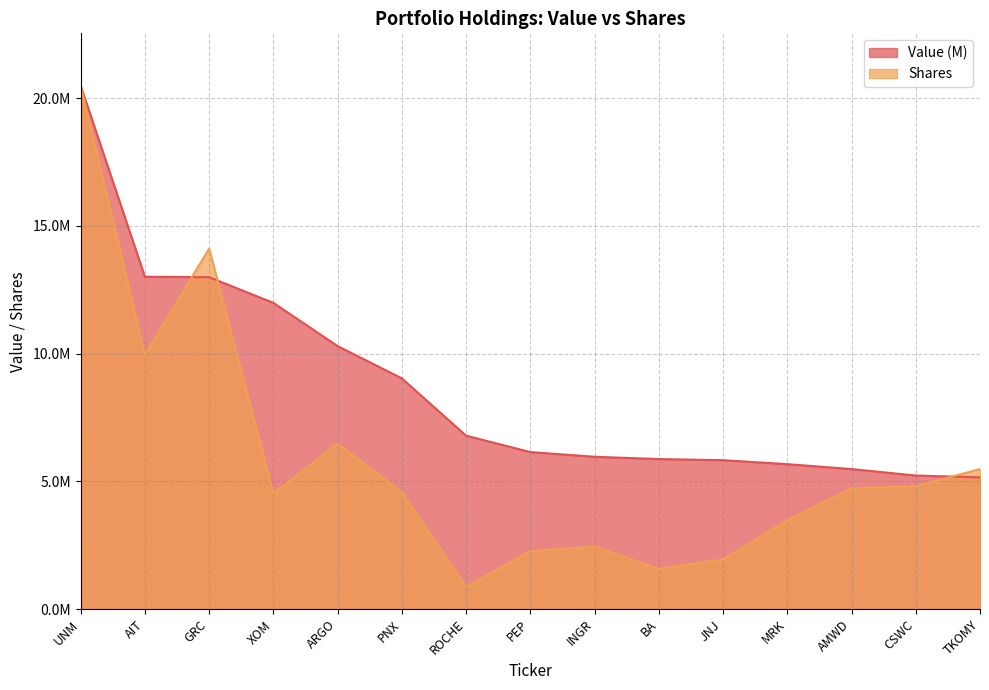

True or false: Shares has a value of 3052881.3 at JNJ.

False